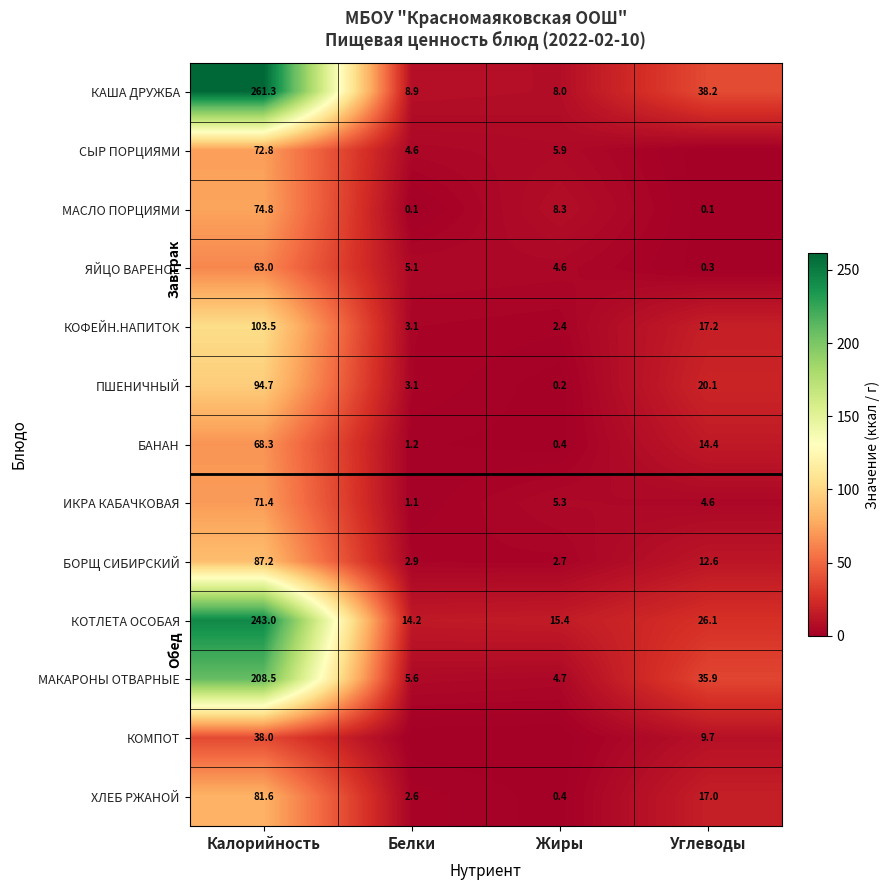

What is the sum of all КОФЕЙН.НАПИТОК values?

126.2